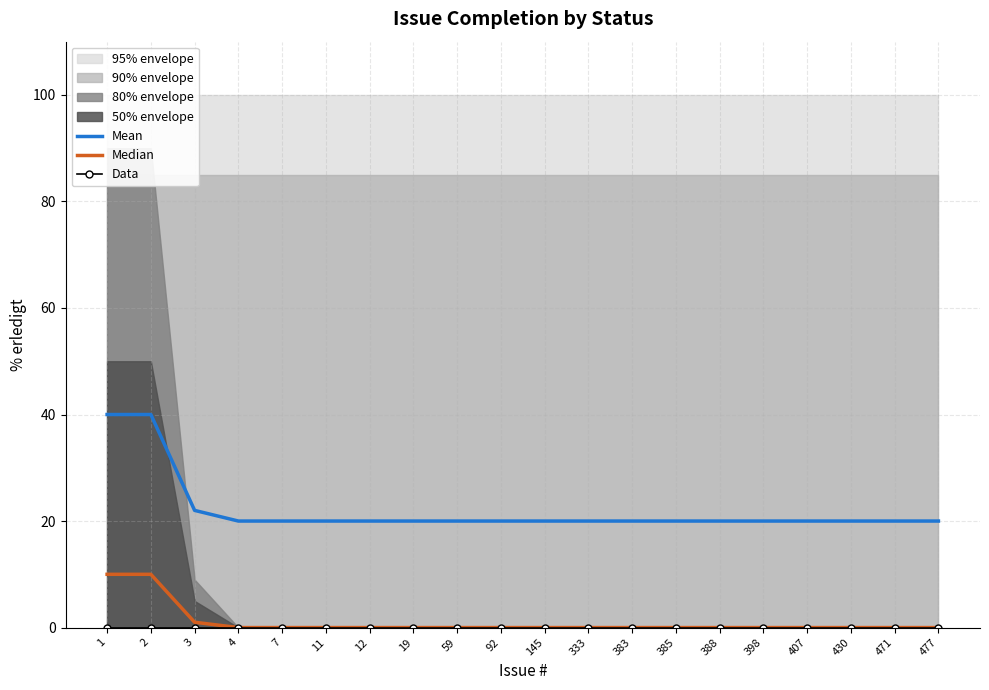

What is the highest value of the Median series?

10